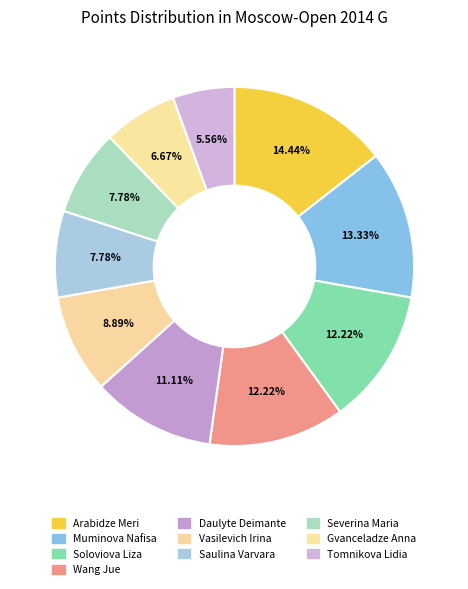

What is the largest slice in the pie chart?

Arabidze Meri